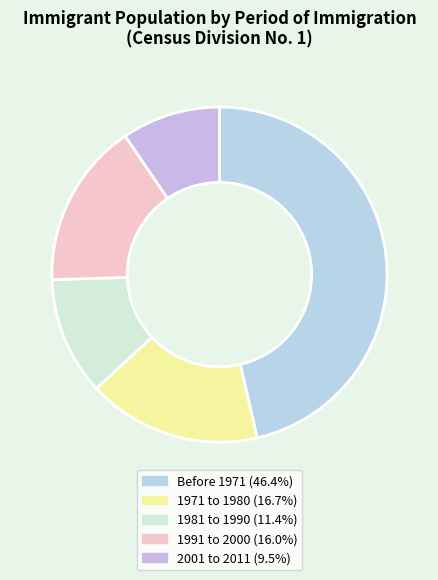

Count the number of slices in the pie.

5